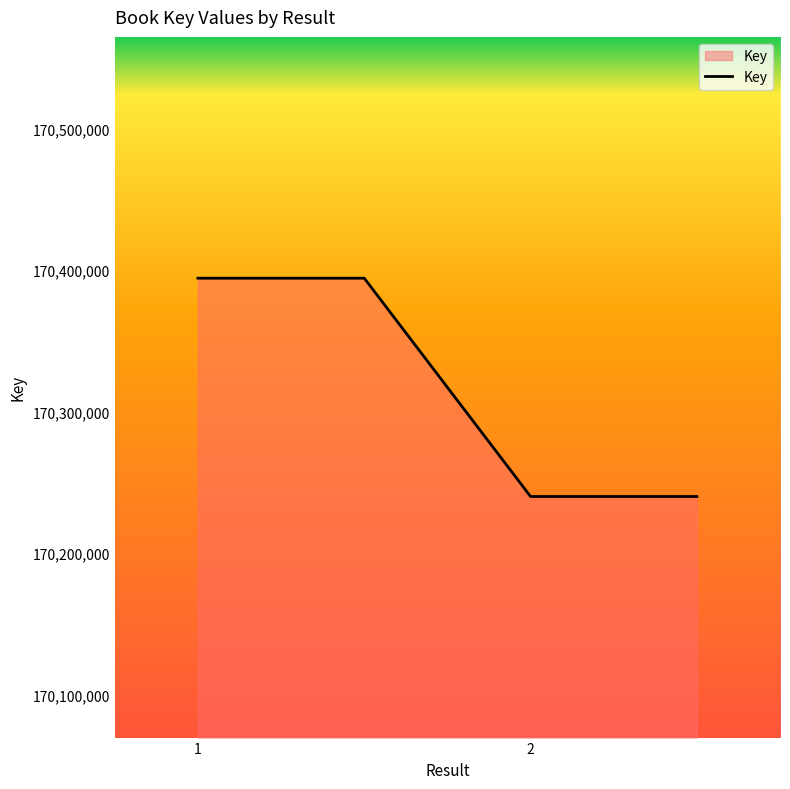

What is the greatest value displayed?

170394156